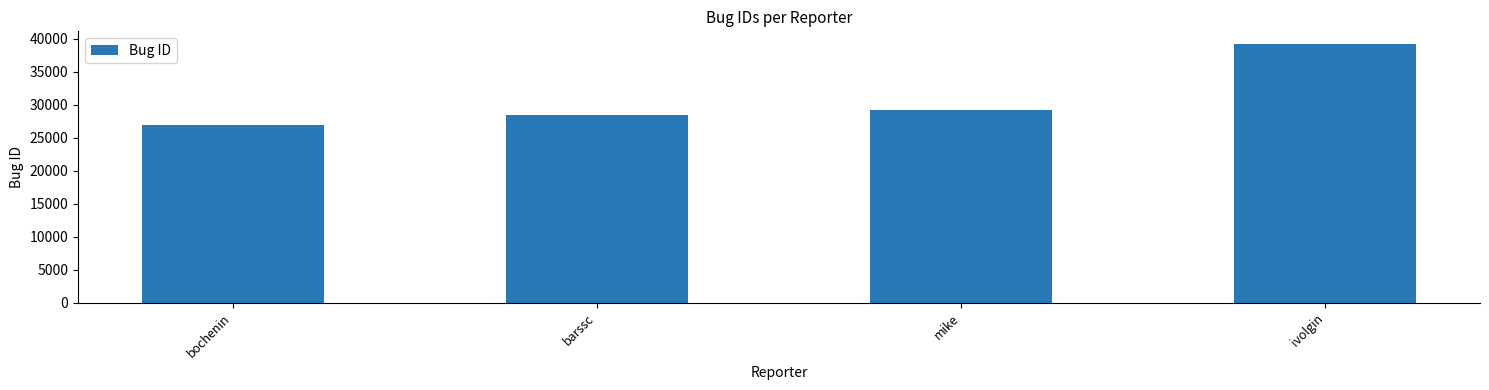

What is the difference between the values at barssc and mike?

887